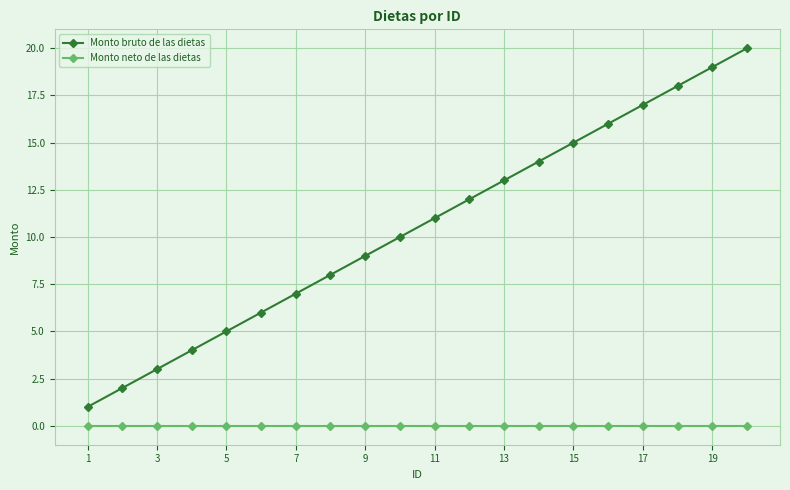

Which series has the largest total across all categories?

Monto bruto de las dietas